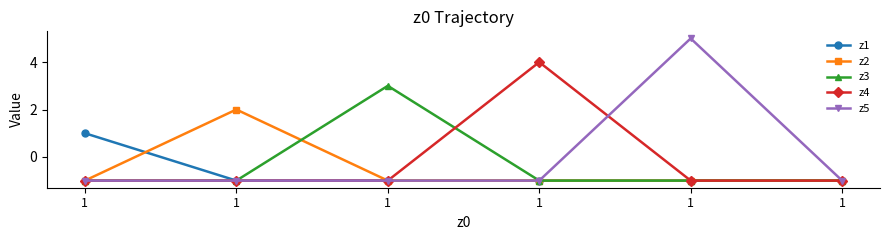

What is the total value across all series at 1?

-3